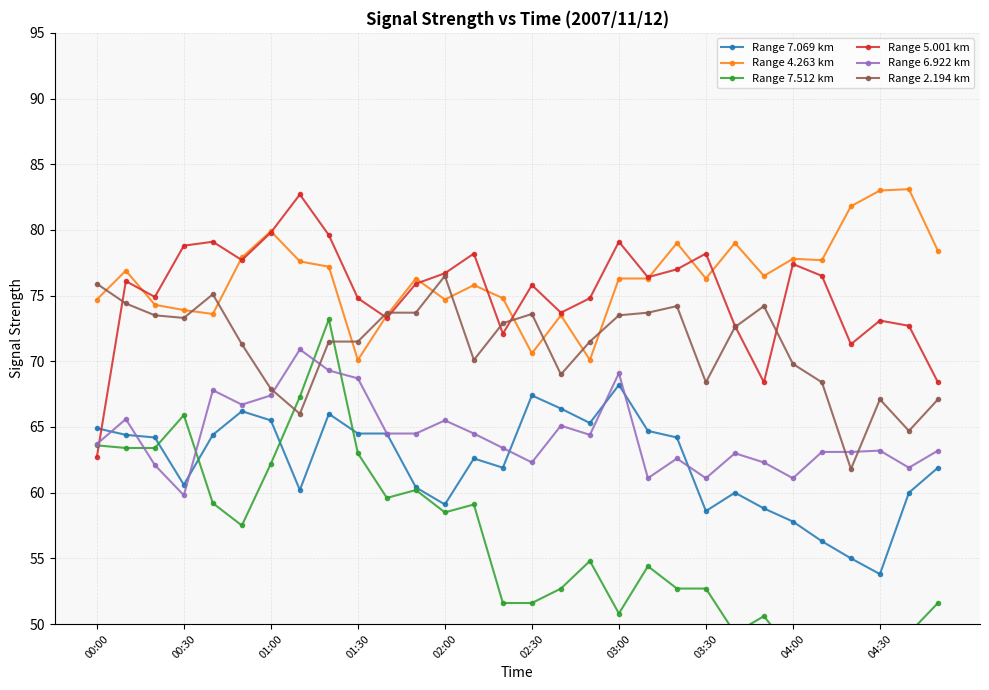

What is the value of the Range 4.263 km point at the 8th from the left?

77.6